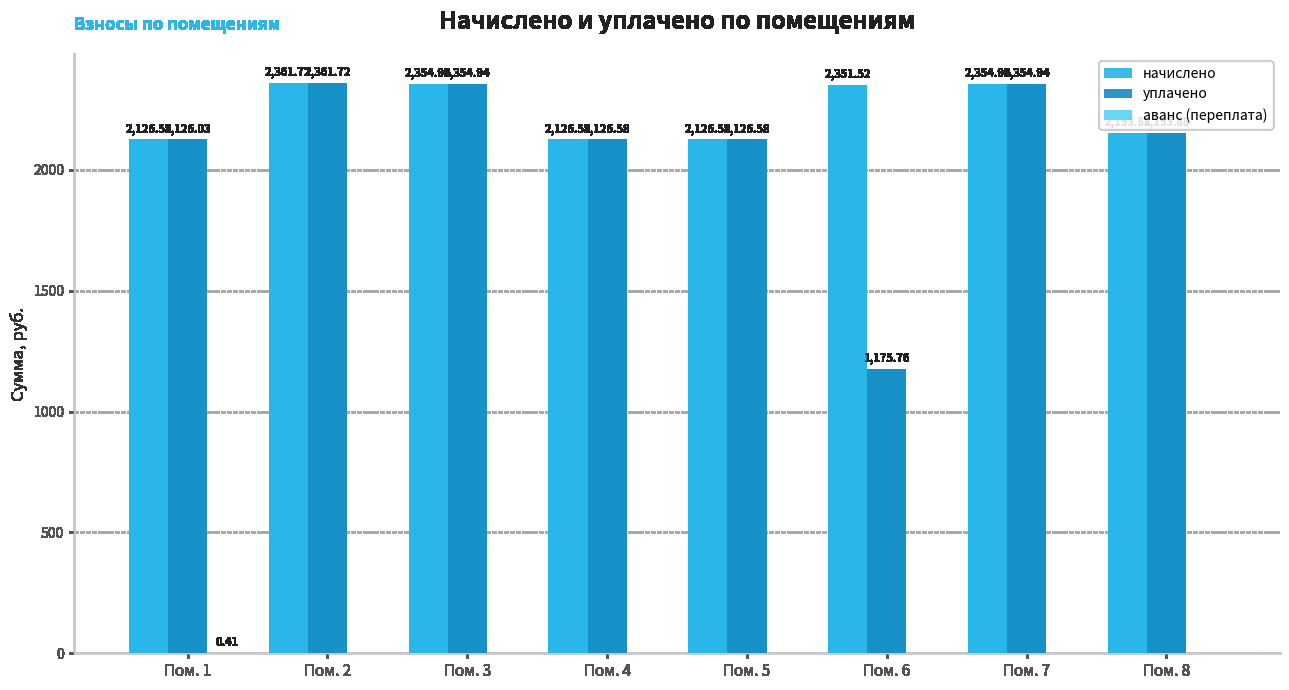

At which category is the sum across all series the highest?

Пом. 2